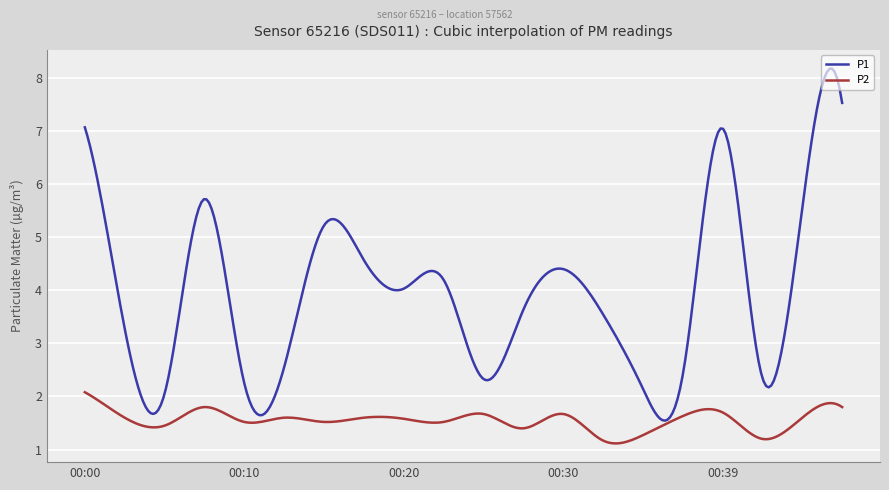

What is the smallest value displayed?

1.1